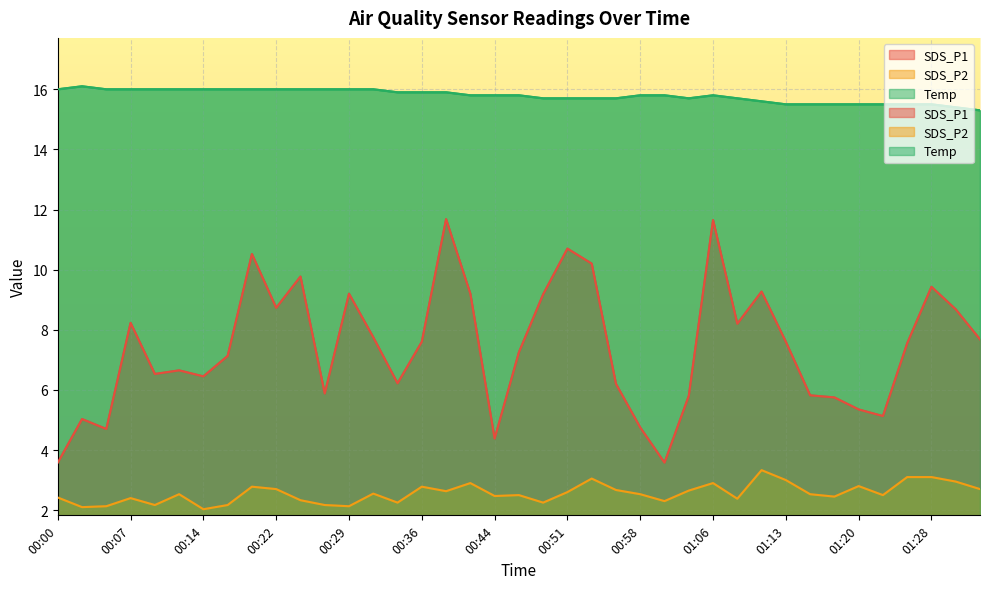

Rank the categories by SDS_P2 value from highest to lowest.

01:10, 01:25, 01:28, 00:53, 01:13, 01:30, 00:41, 01:06, 01:20, 00:19, 00:36, 00:22, 01:33, 00:56, 01:03, 00:39, 00:51, 00:31, 00:12, 00:58, 01:15, 00:46, 01:23, 00:44, 01:18, 00:00, 00:07, 01:08, 00:24, 01:01, 00:34, 00:48, 00:10, 00:17, 00:27, 00:05, 00:29, 00:02, 00:14